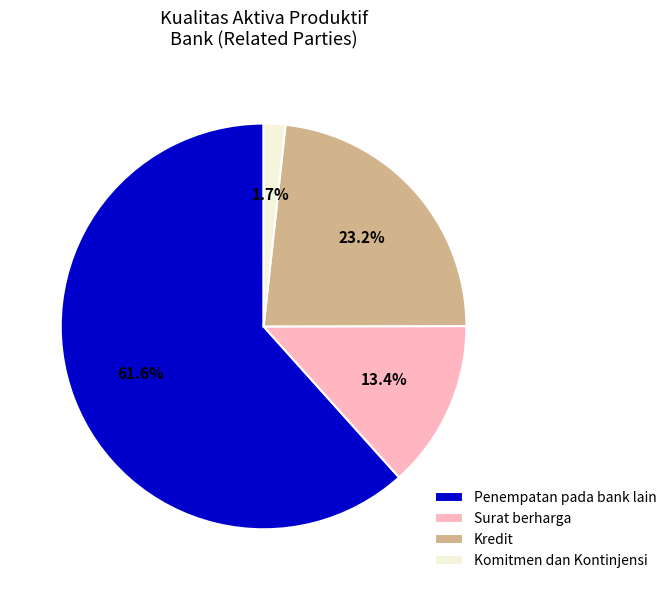

Combined, do Penempatan pada bank lain and Komitmen dan Kontinjensi account for over 50%?

Yes